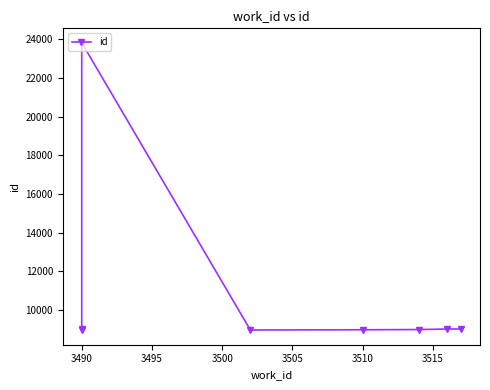

Count the number of values greater than 9020.

3